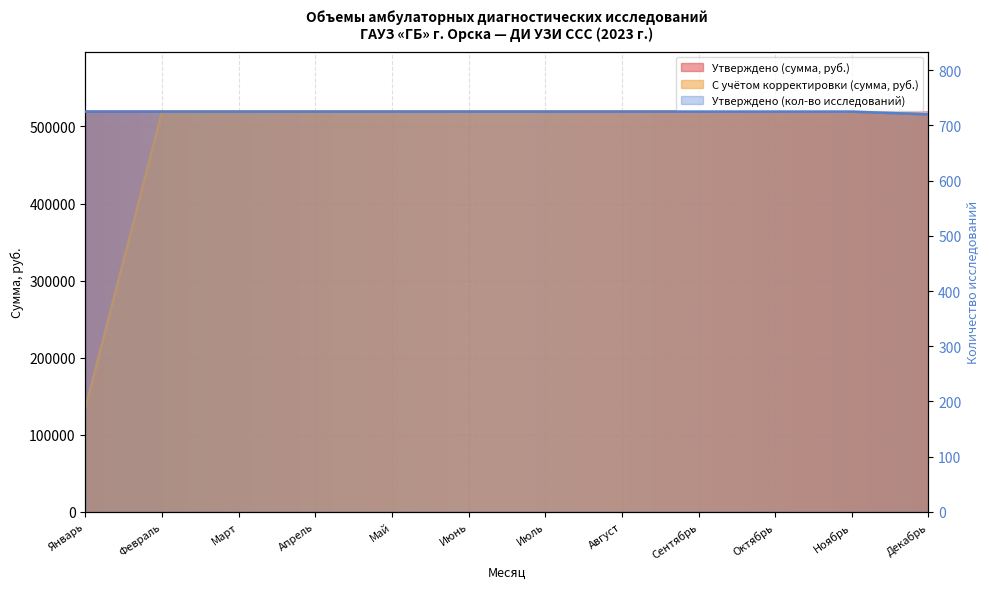

True or false: Утвердить с учетом корректировки (сумма, руб.) has more than 0 points higher than both neighbors.

False